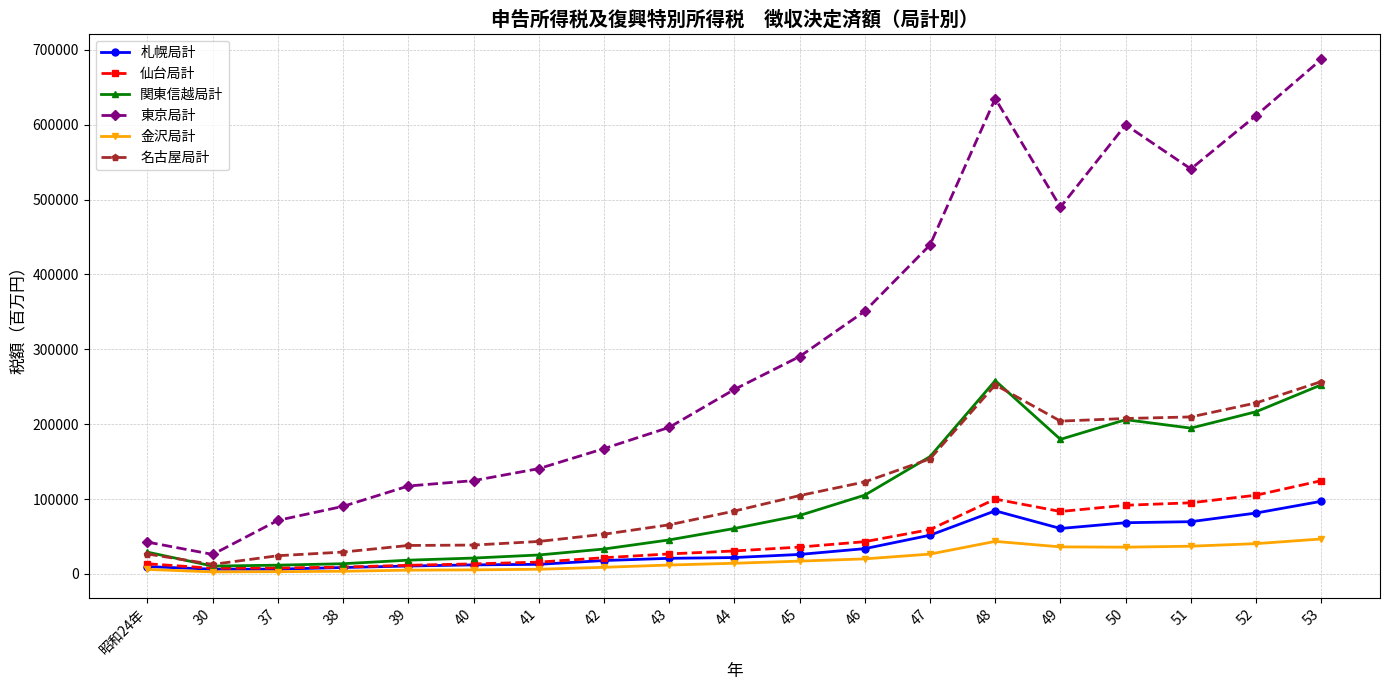

What are all the series names shown in the legend?

札幌局計, 仙台局計, 関東信越局計, 東京局計, 金沢局計, 名古屋局計